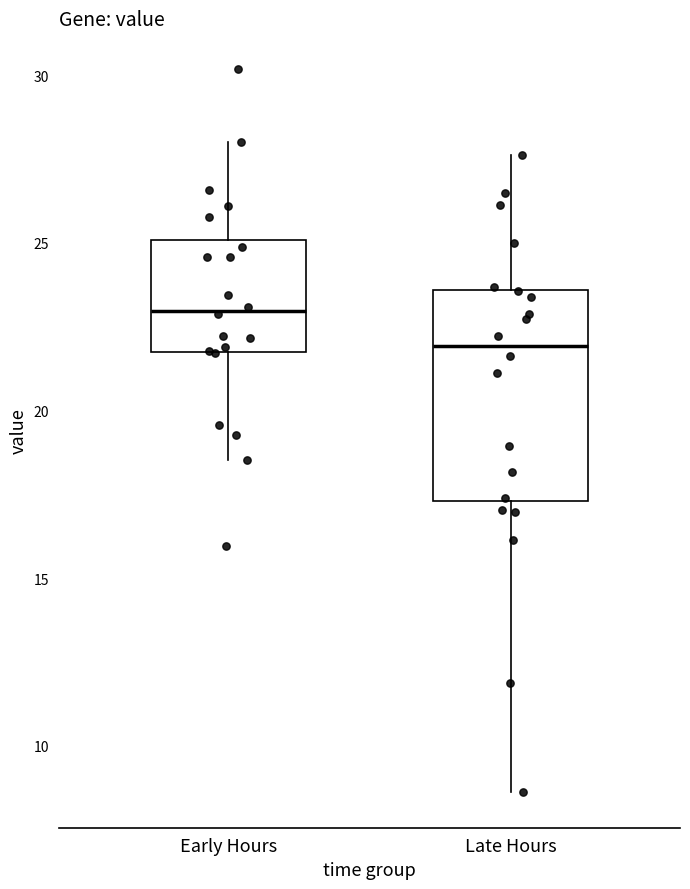

Reading left to right, transcribe this box plot: for each box, give where its median line is, the range the box spans, and where its two whiskers end, as read against the y-axis. The values are not printed on the chart, so give them approximately, as read against the axis.

Early Hours: median 23.0, box 22.0 to 25.0, whiskers 18.5 to 28.0
Late Hours: median 22.0, box 17.5 to 23.5, whiskers 8.5 to 27.5